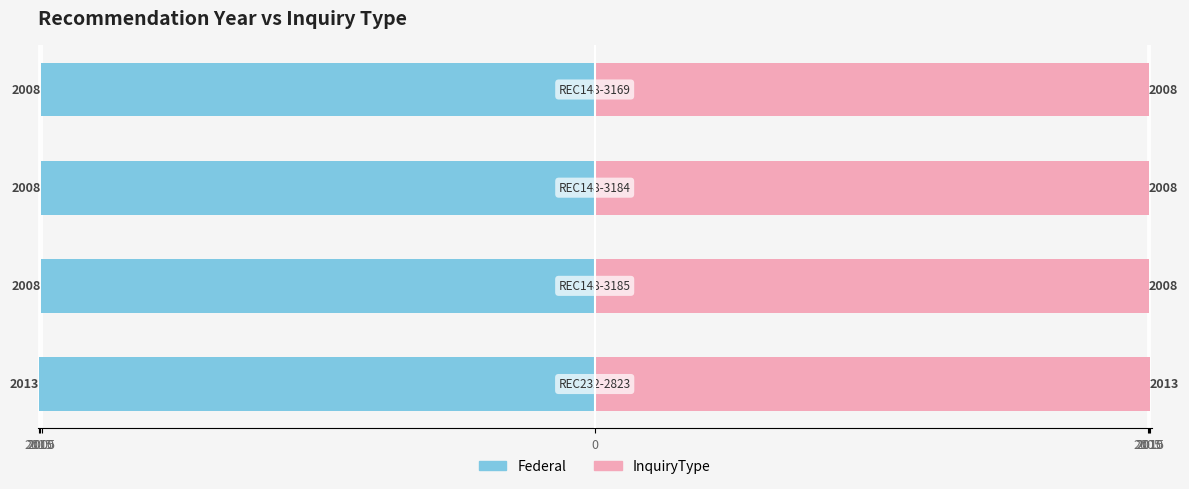

Reading left to right, what are all the values shown in this chart?

Federal: -2013	-2008	-2008	-2008
InquiryType: 2013	2008	2008	2008